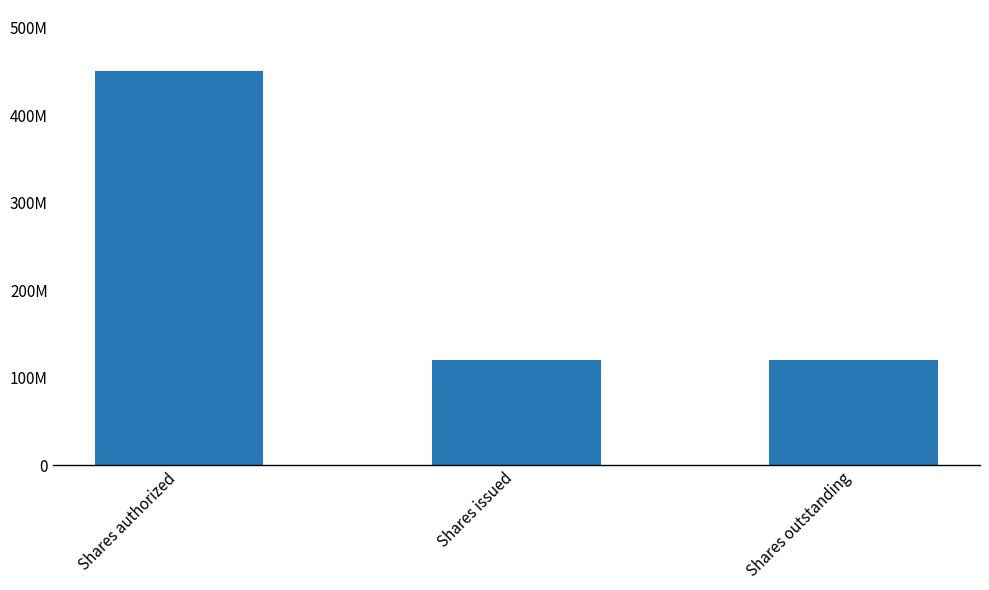

What is the minimum value shown in the chart?

120000000